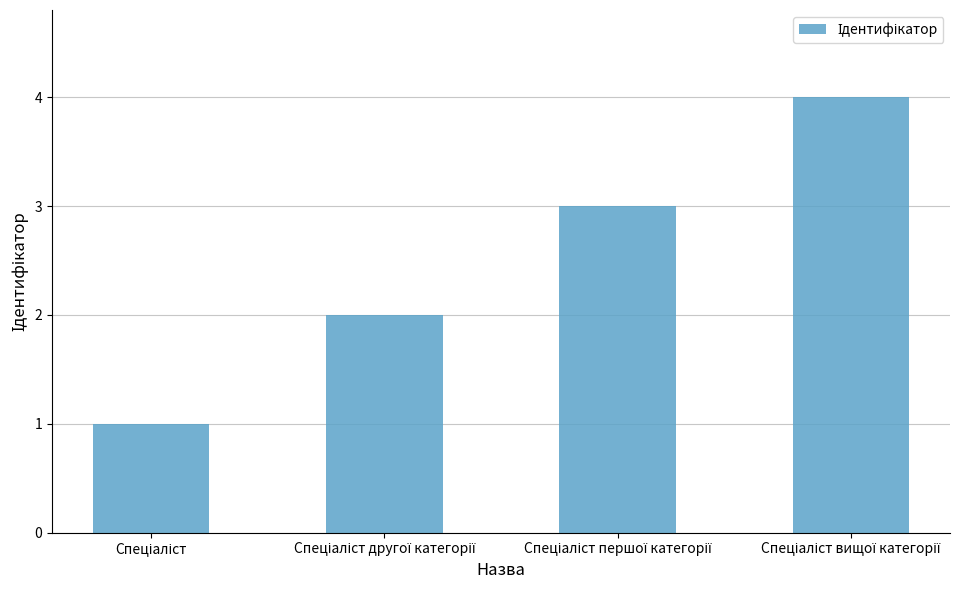

What is the greatest value displayed?

4